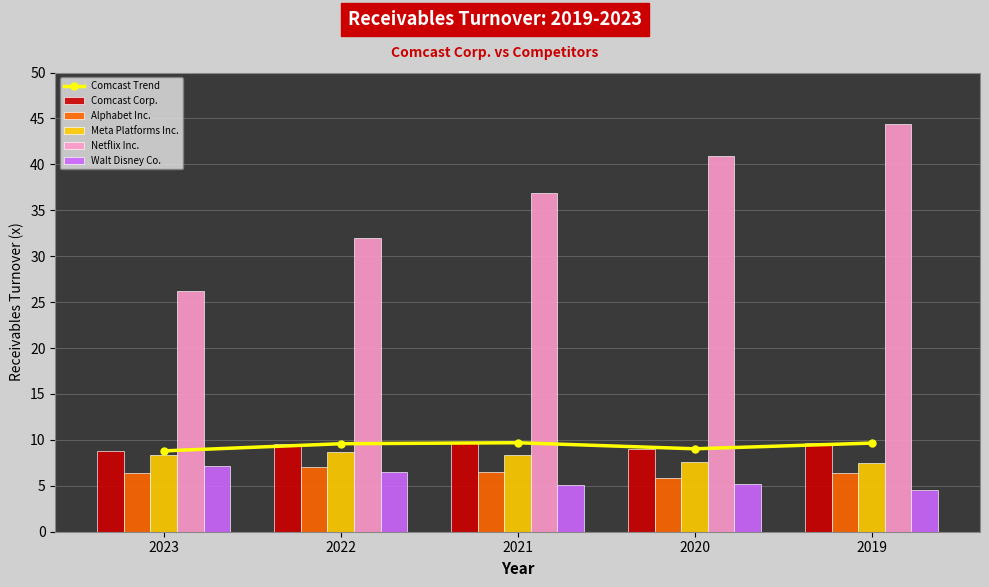

What is the difference between the maximum and minimum values in the Alphabet Inc. series?

1.1